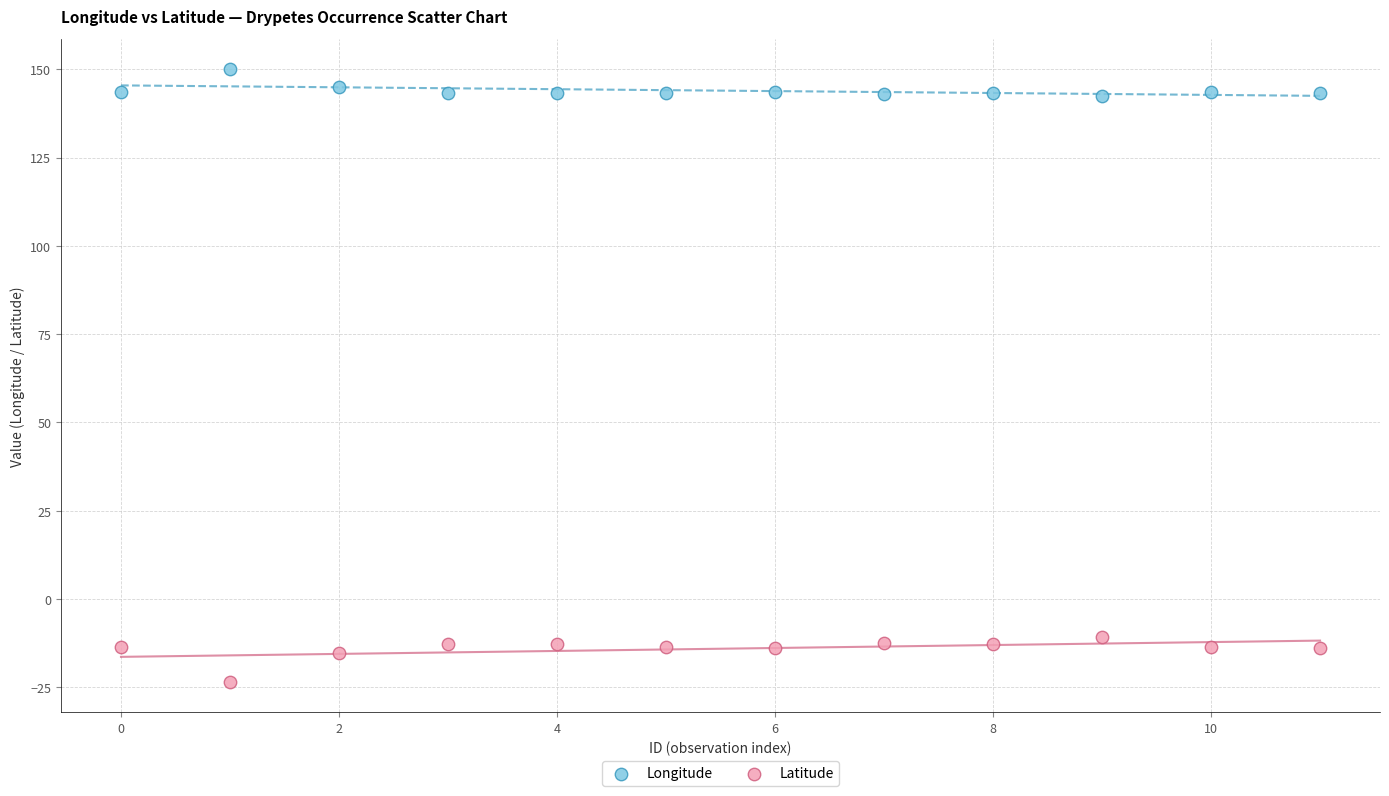

Which series reaches the minimum Y coordinate?

Latitude